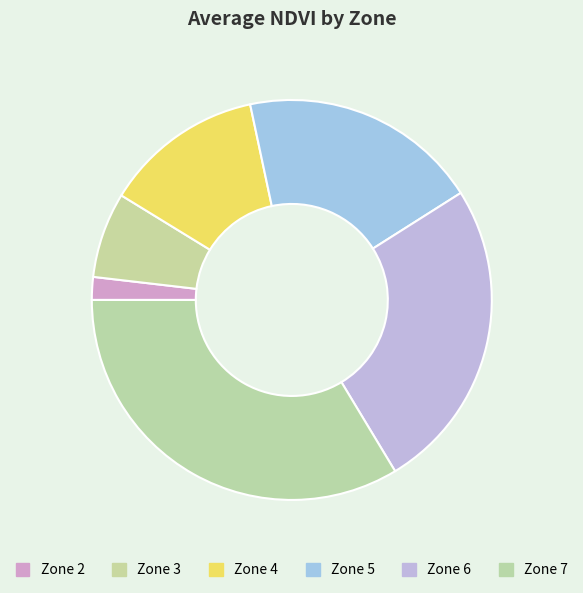

Which category has the smallest portion of the pie?

Zone 2